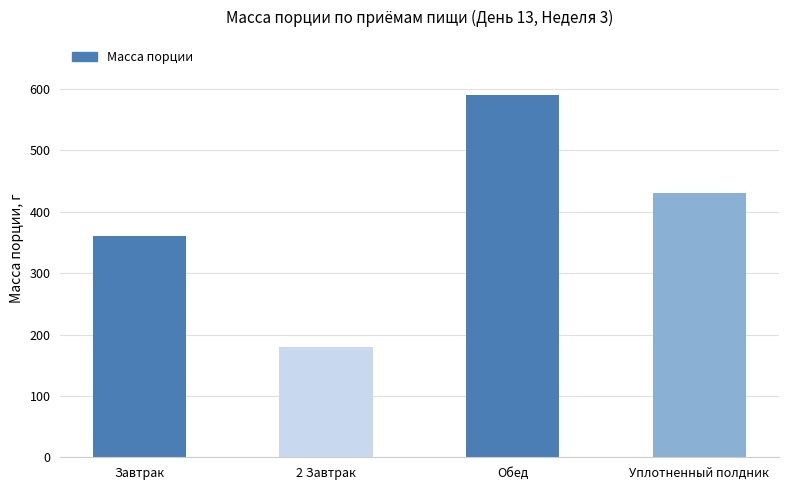

List the labels in order of value, largest first.

Обед, Уплотненный полдник, Завтрак, 2 Завтрак